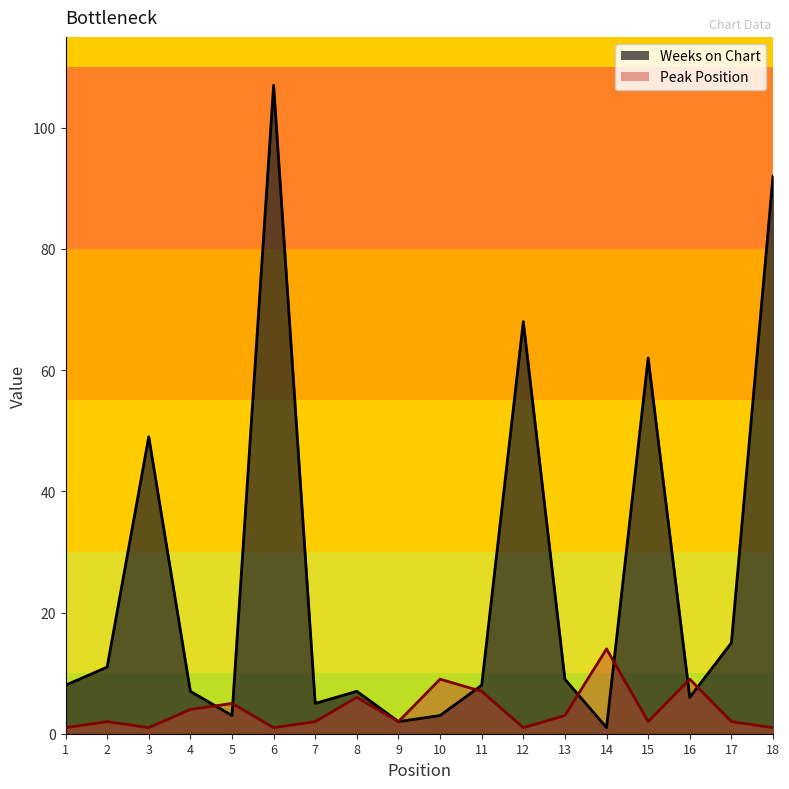

What is the total value across all series at 8?

13